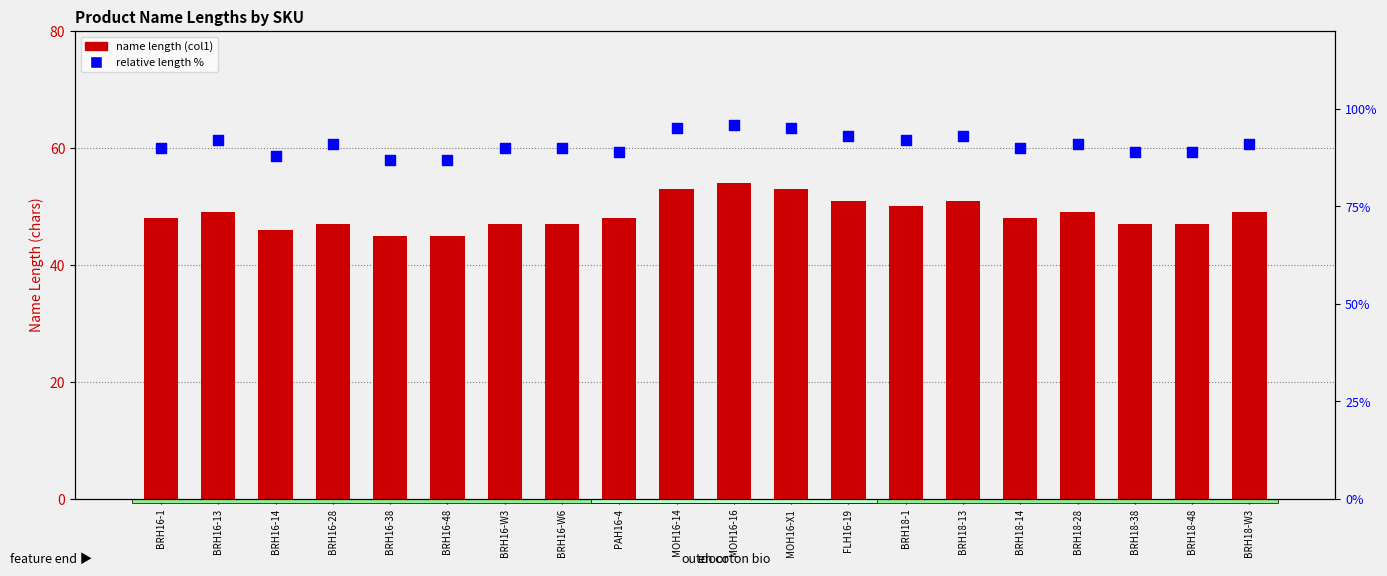

What is the total value across all series at BRH16-1?

138